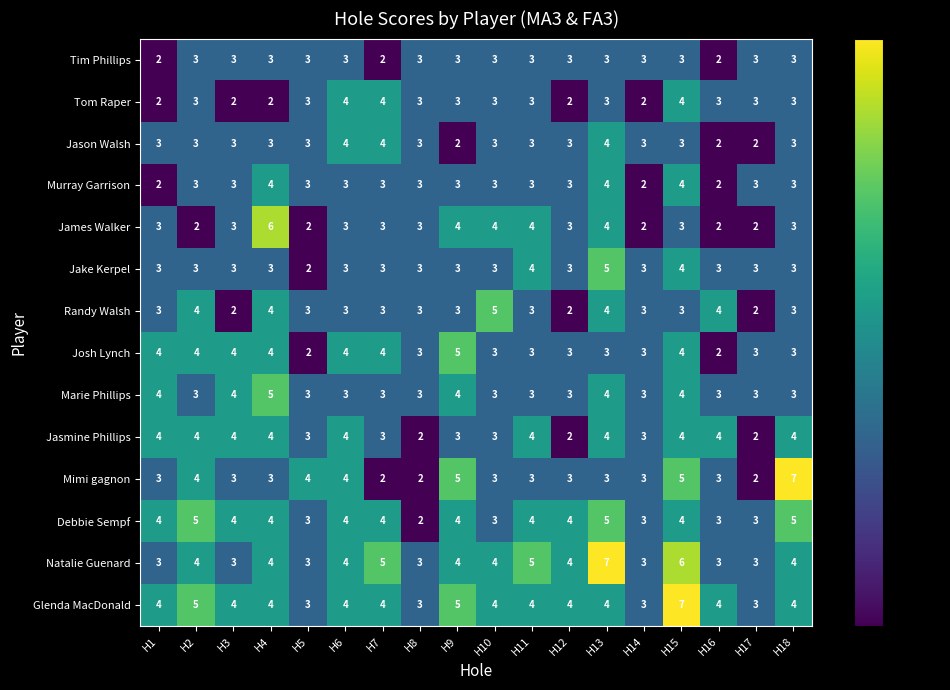

Read the Natalie Guenard value at H11.

5